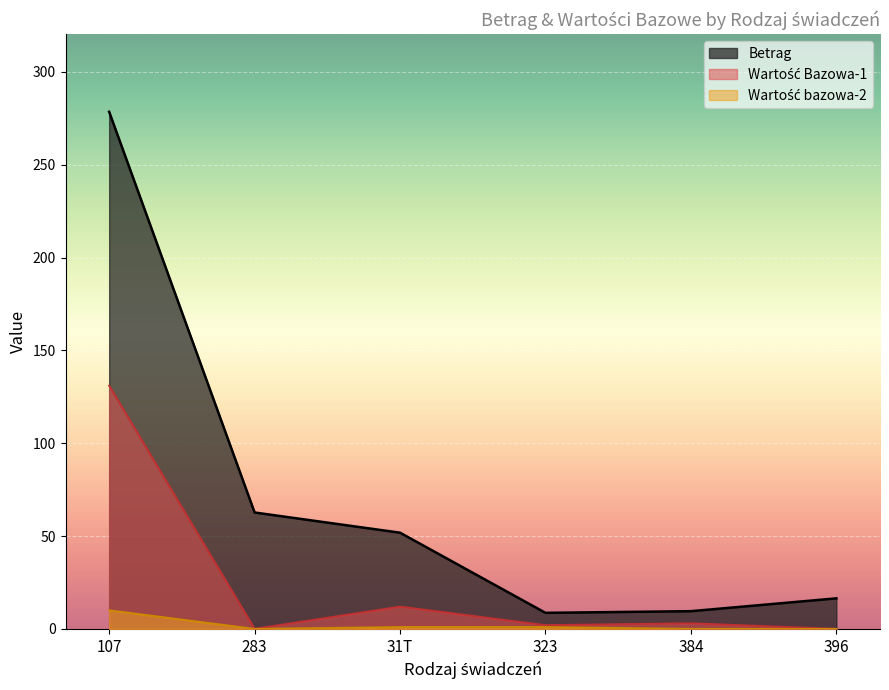

True or false: Betrag and Wartość bazowa-2 intersect in this chart.

False